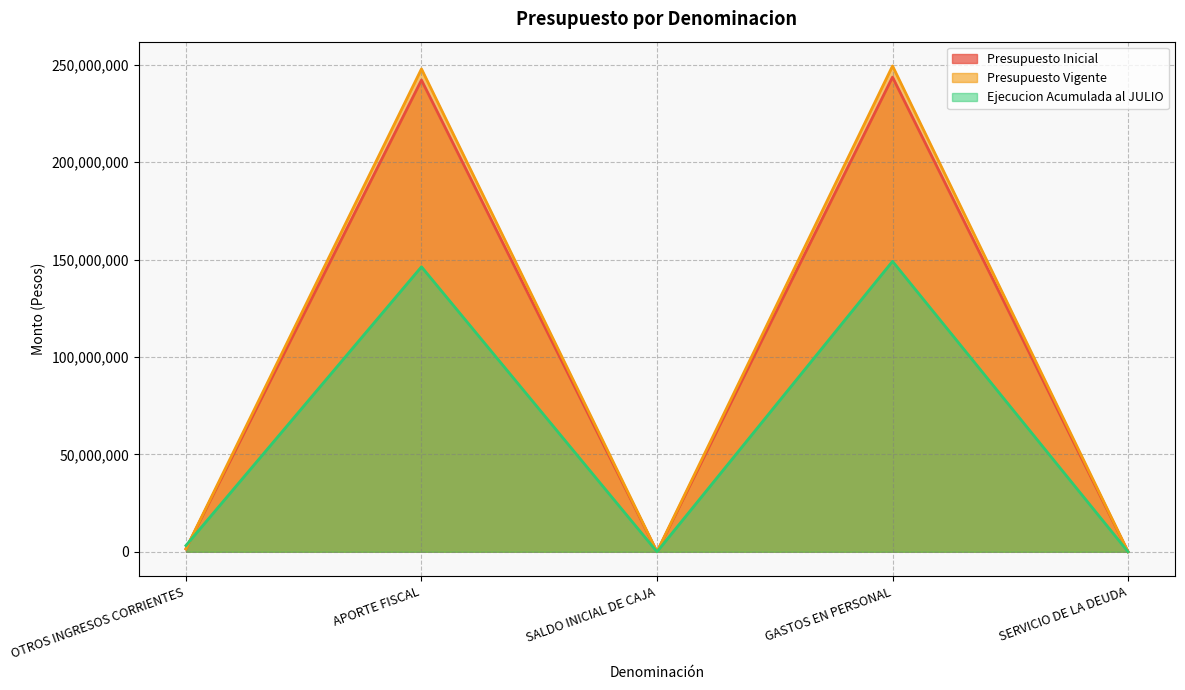

Count the number of data series in this chart.

3